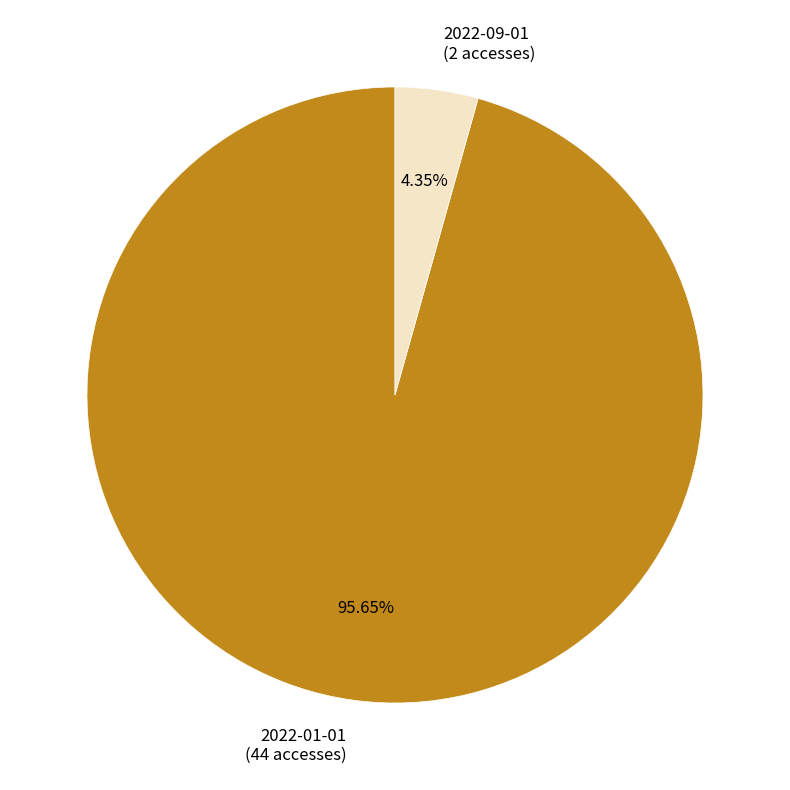

What percentage is NOT represented by 2022-01-01?

4.3%